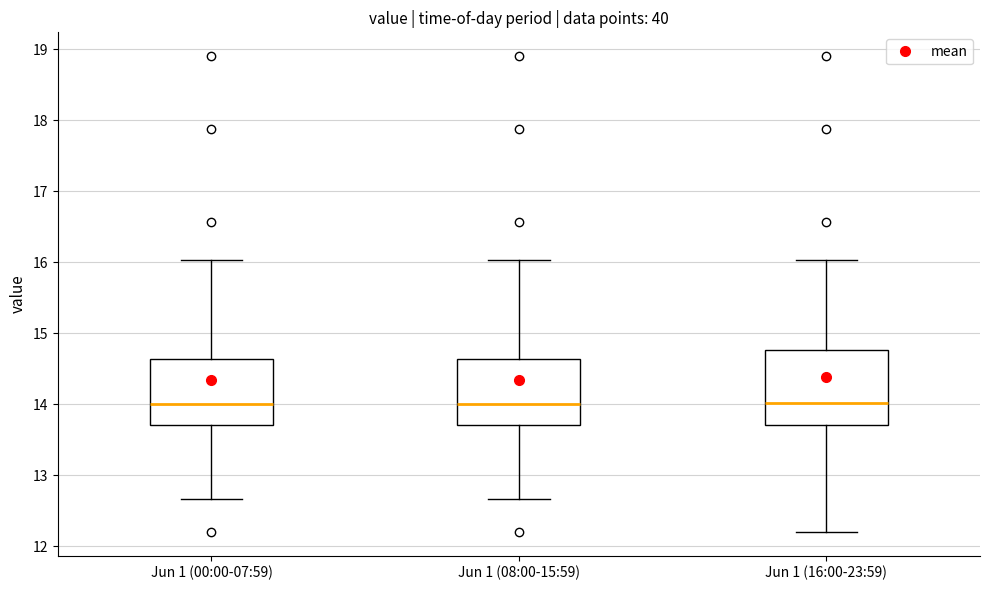

Which box is the tallest, from its lower edge to its upper edge?

Jun 1 (16:00-23:59)